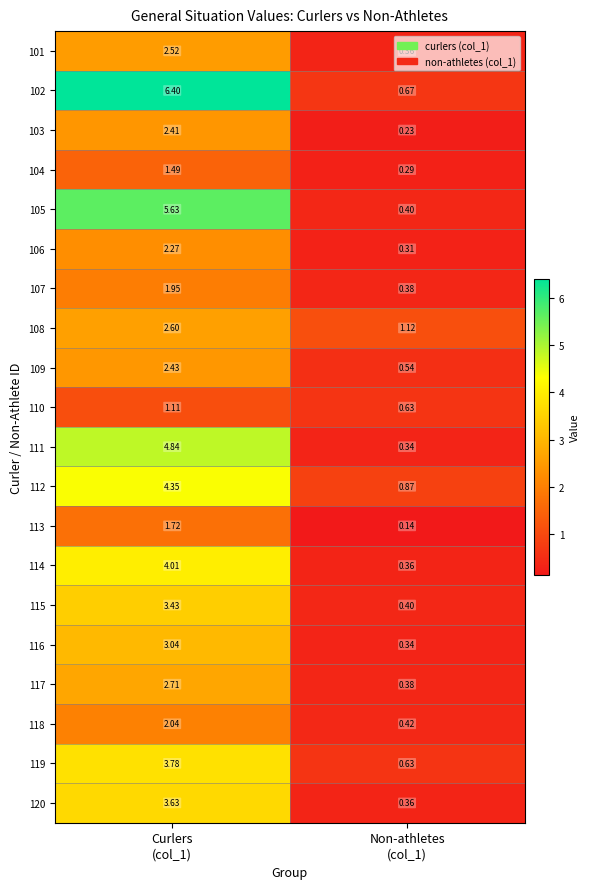

How many values in the 118 series are below 2?

1